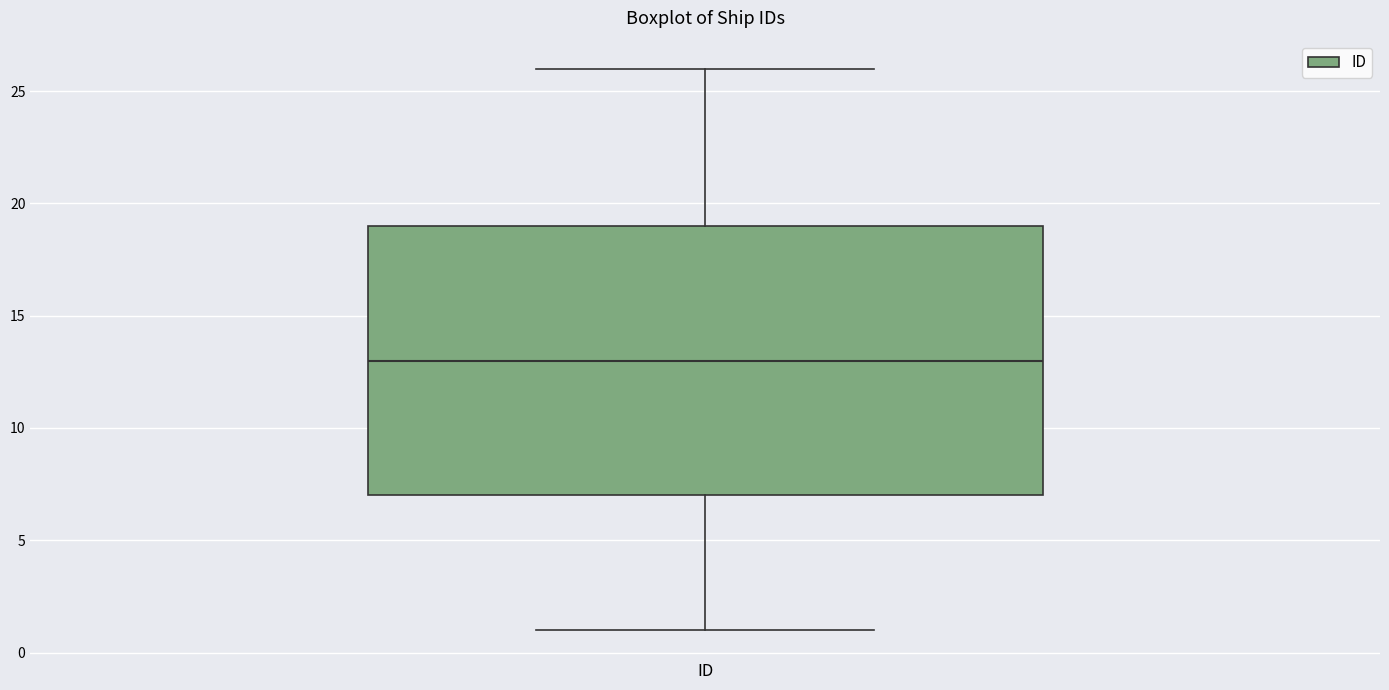

Where does the median line of the box for ID sit on the y-axis? The values are not printed on the chart, so give them approximately, as read against the axis.

13